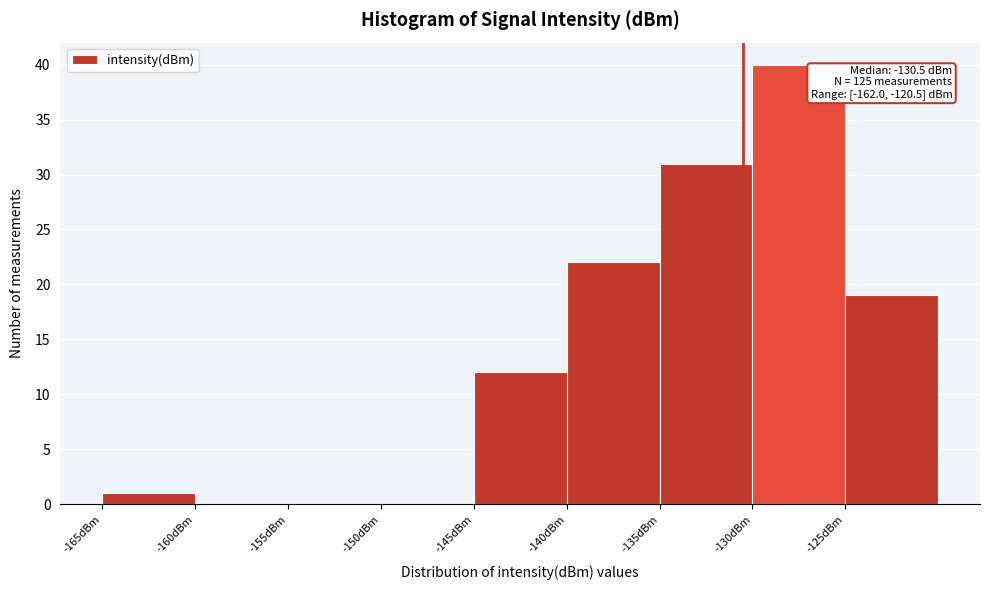

Over which range of the x-axis is the bar tallest?

-130 to -125